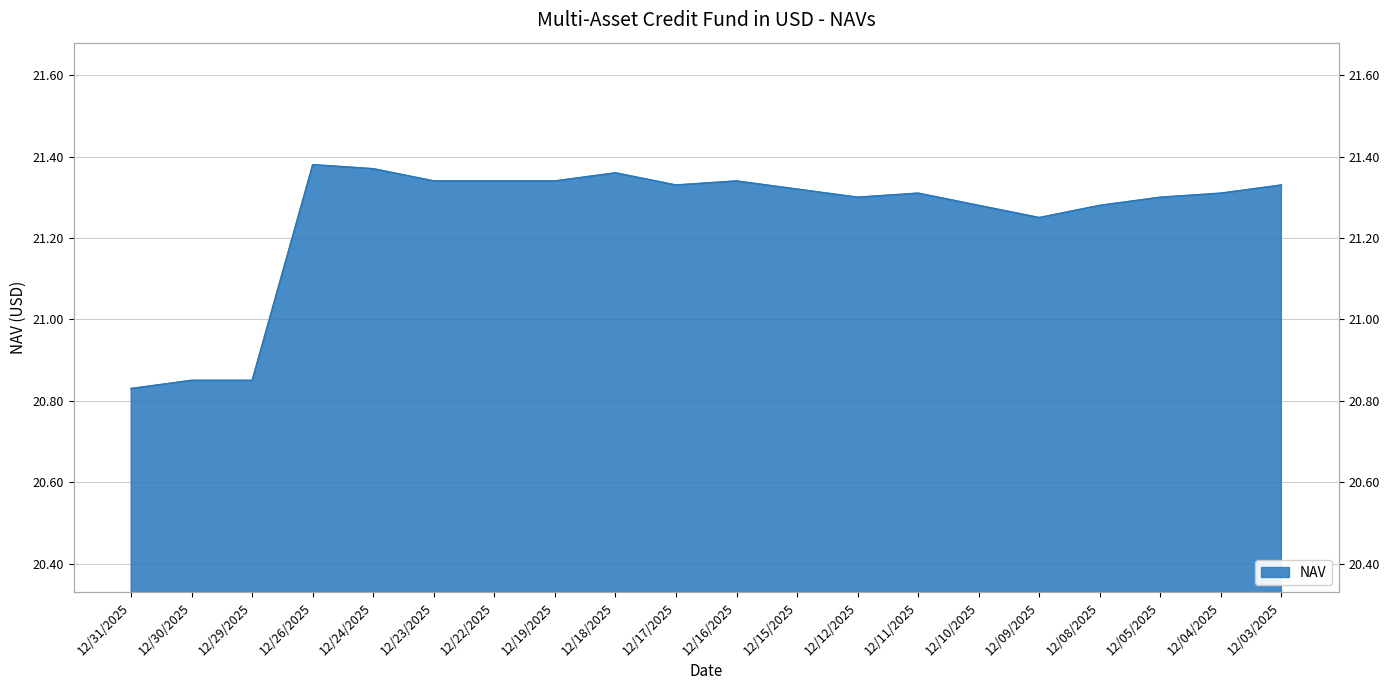

Count the values in the range 21 to 22.

17